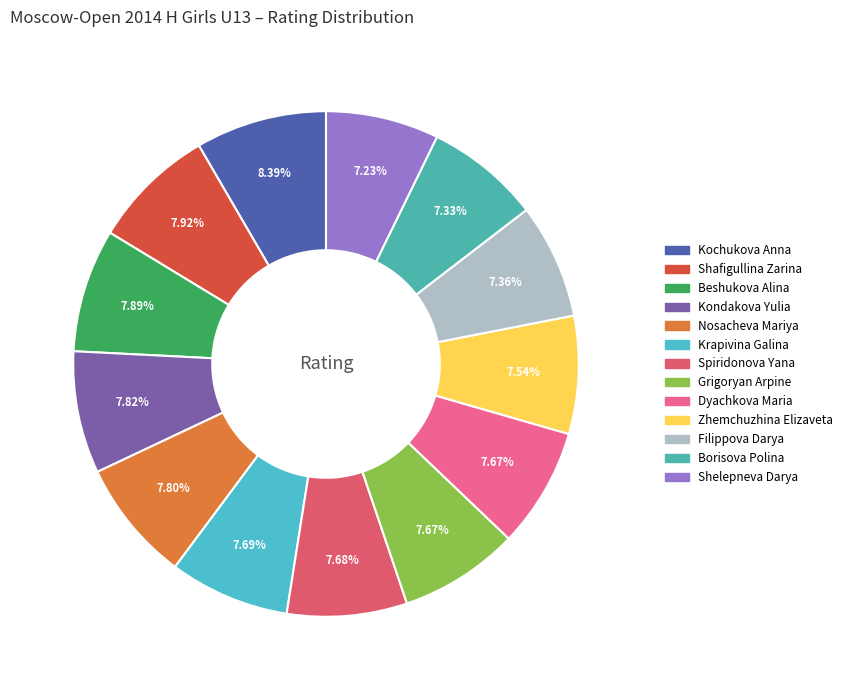

To the nearest percent, what is the combined percentage of Grigoryan Arpine and Krapivina Galina?

15%